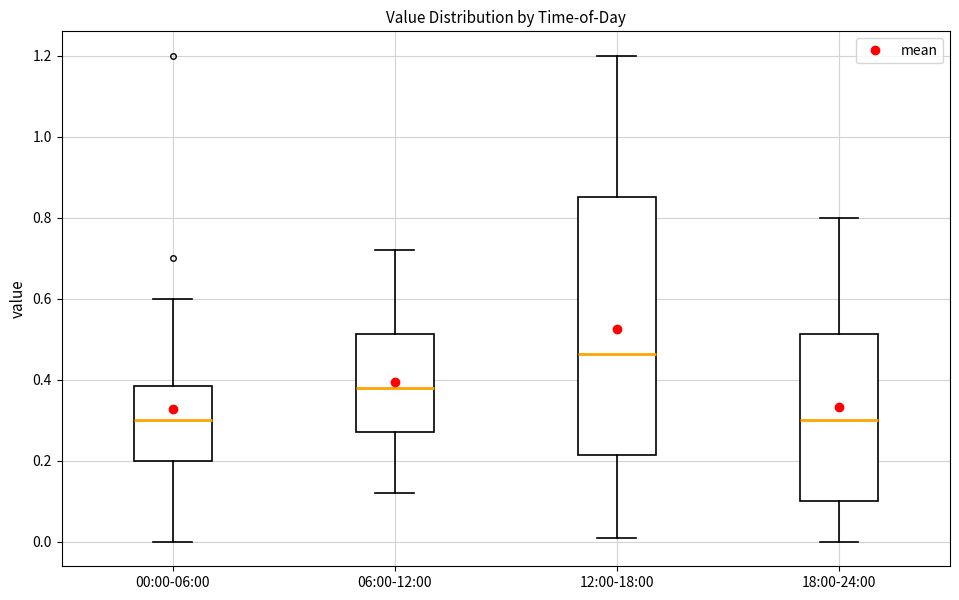

Reading left to right, read every box against the y-axis: the position of its median line, the range the box covers, and the ends of its whiskers. The values are not printed on the chart, so give them approximately, as read against the axis.

00:00-06:00: median 0.30, box 0.20 to 0.38, whiskers 0.00 to 0.60
06:00-12:00: median 0.38, box 0.28 to 0.52, whiskers 0.12 to 0.72
12:00-18:00: median 0.46, box 0.22 to 0.86, whiskers 0.02 to 1.20
18:00-24:00: median 0.30, box 0.10 to 0.52, whiskers 0.00 to 0.80